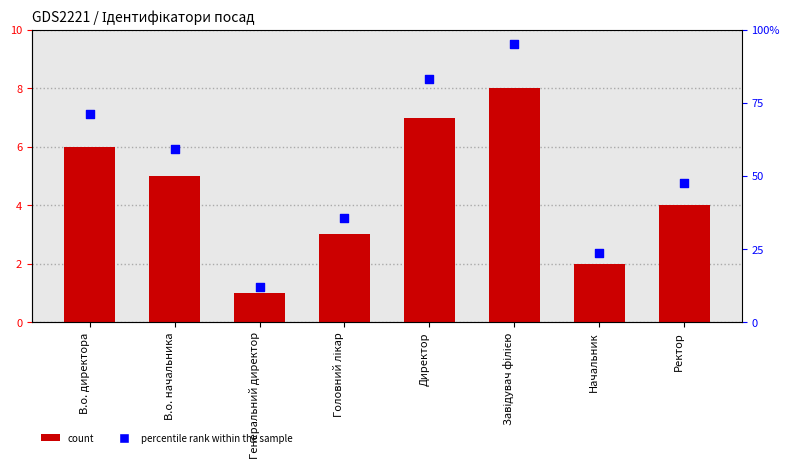

Which series has the largest Y range (max minus min)?

percentile rank within the sample